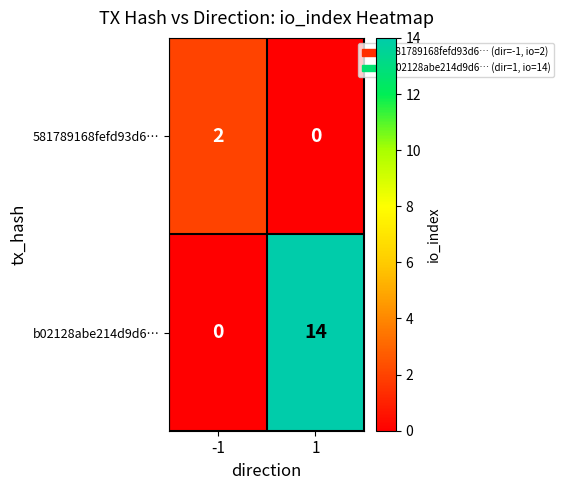

What is the total value across all series at 1?

14